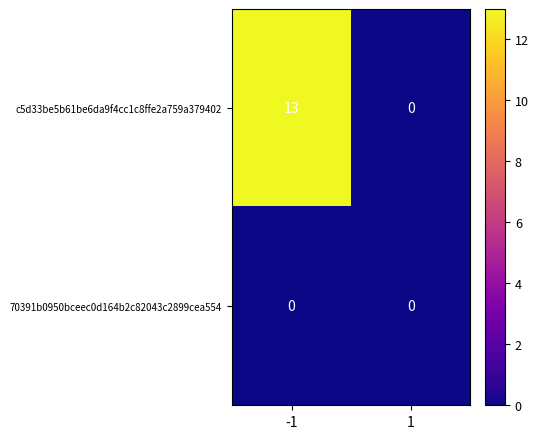

Rank the series by their average value, from lowest to highest.

70391b0950bceec0d164b2c82043c2899cea554, c5d33be5b61be6da9f4cc1c8ffe2a759a379402